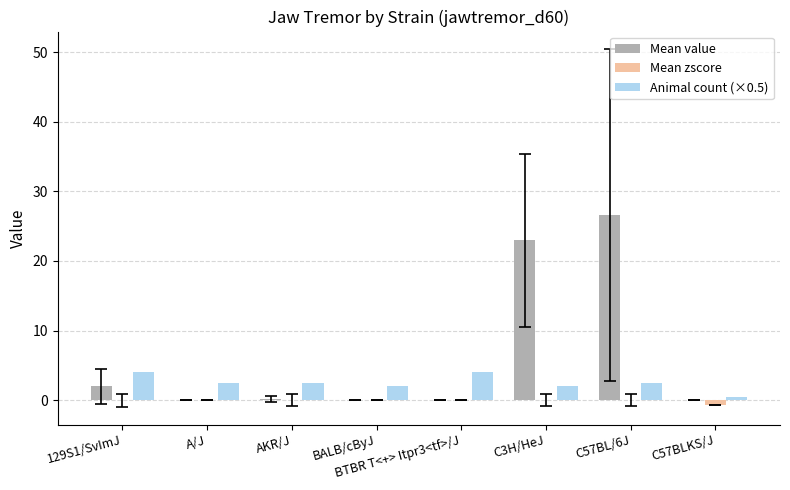

What is the greatest value displayed?

26.6